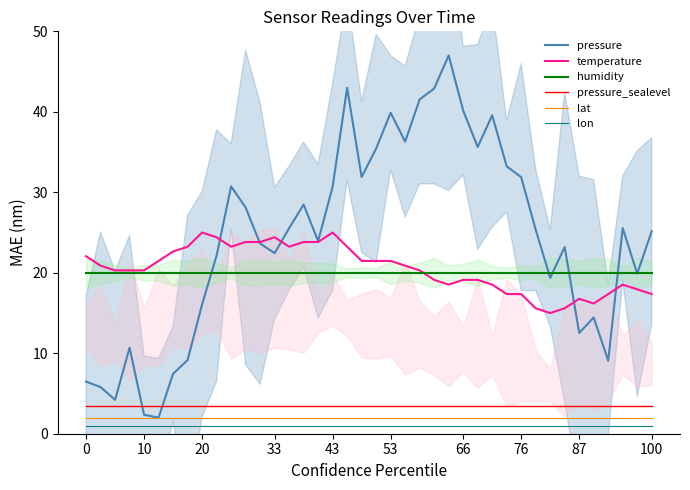

Is the value of temperature at 43 greater than the value of pressure at 20?

Yes